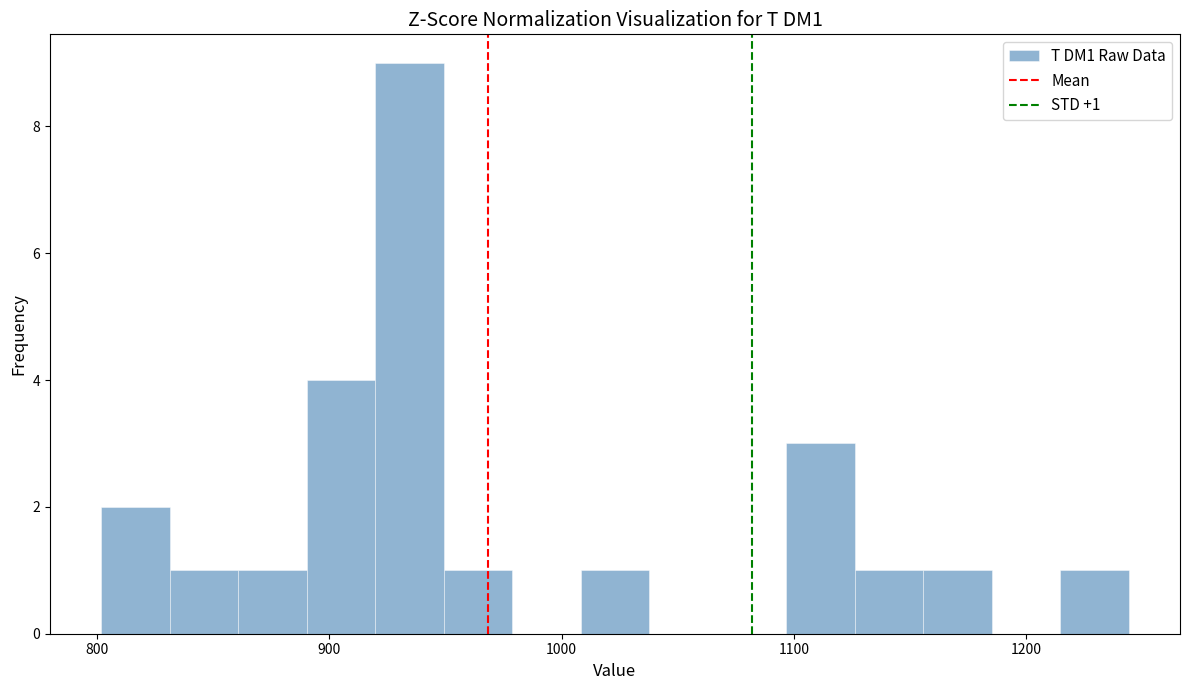

Around what value on the x-axis is the tallest bar? Give the approximate position of its centre, as read against the axis.

930